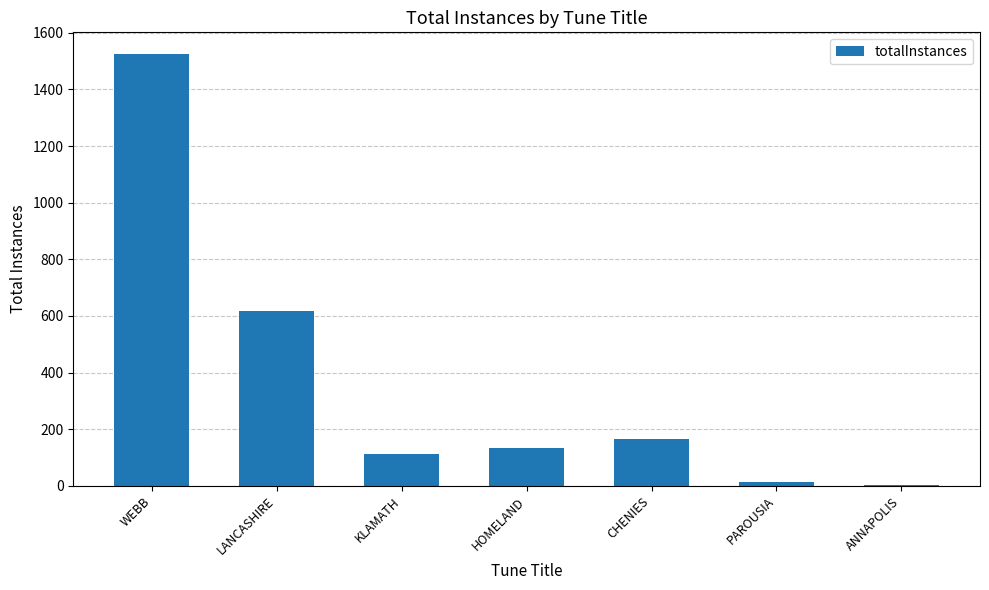

The chart shows a value of 133 at HOMELAND. True or false?

True